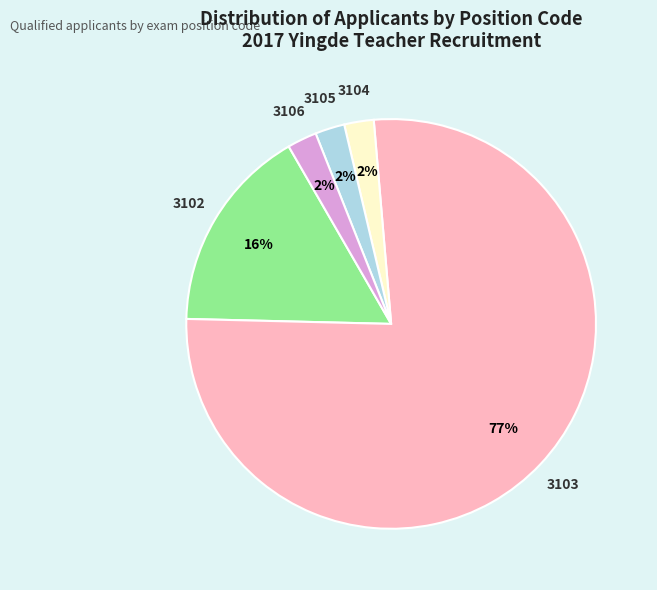

Does any single category account for the majority?

Yes